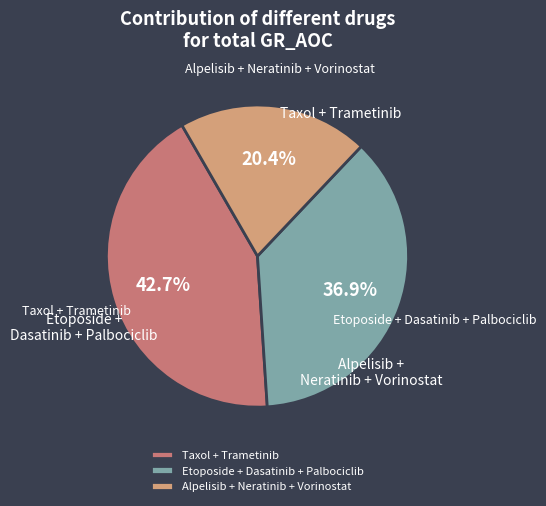

Between Etoposide + Dasatinib + Palbociclib and Taxol + Trametinib, which is larger?

Taxol + Trametinib